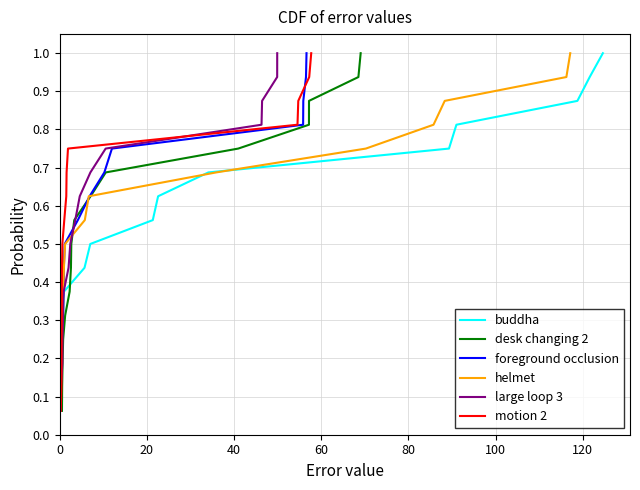

True or false: large loop 3 and buddha intersect in this chart.

False